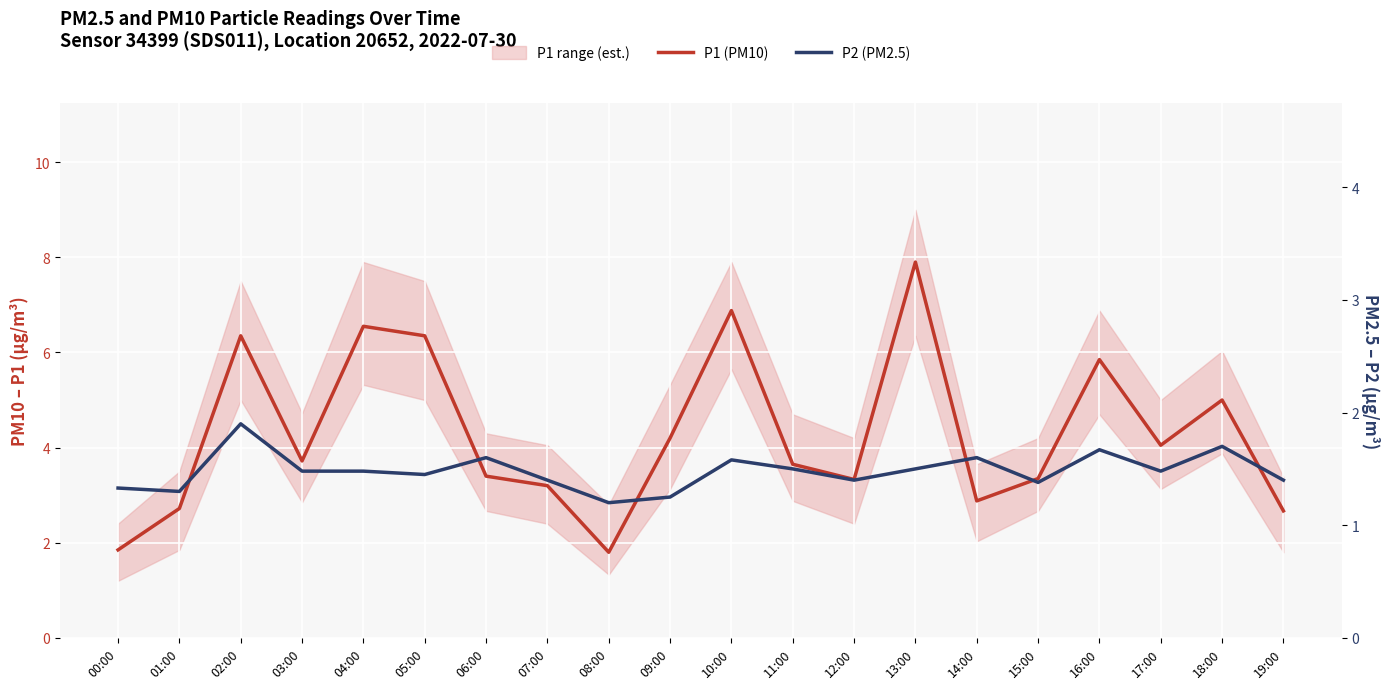

What is the greatest value displayed?

7.9